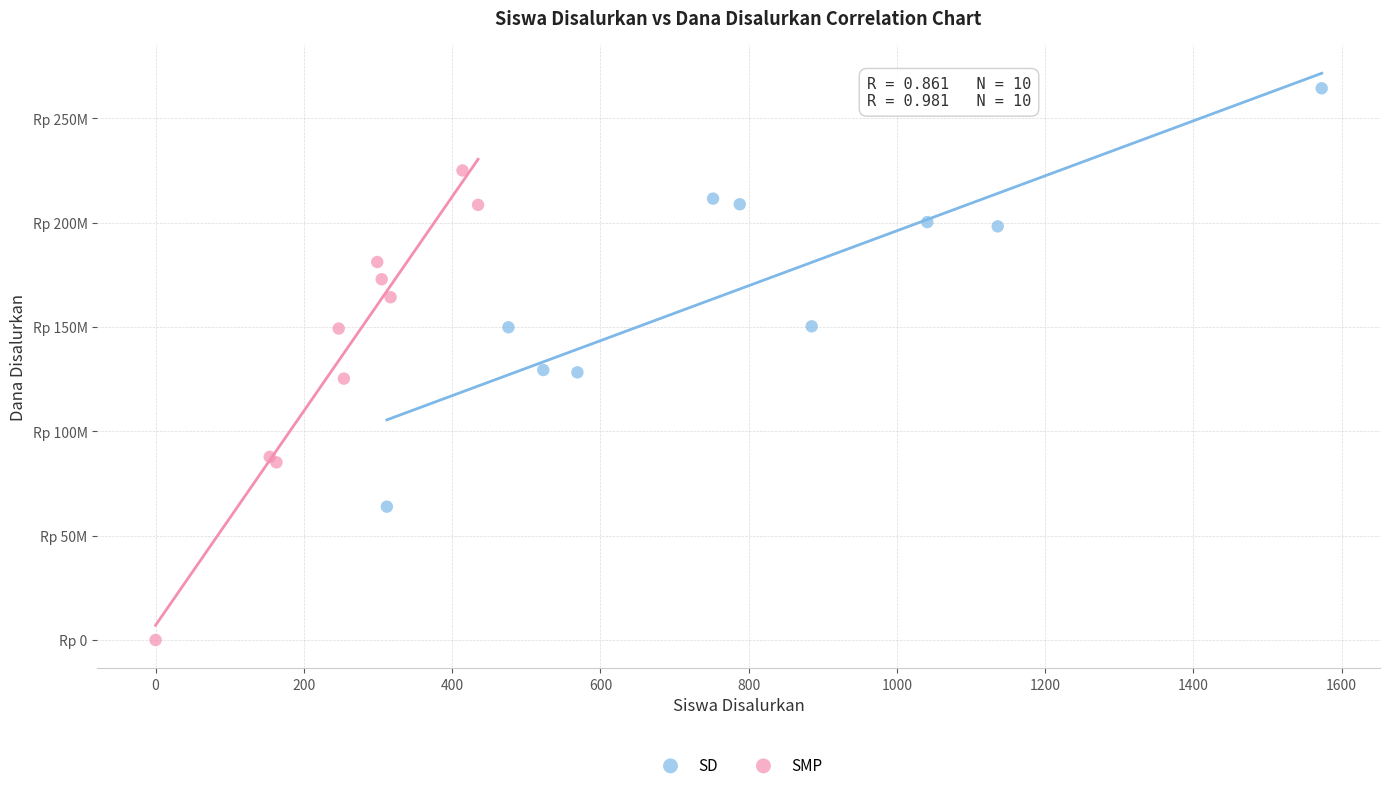

What are all the series names shown in the legend?

SD, SMP